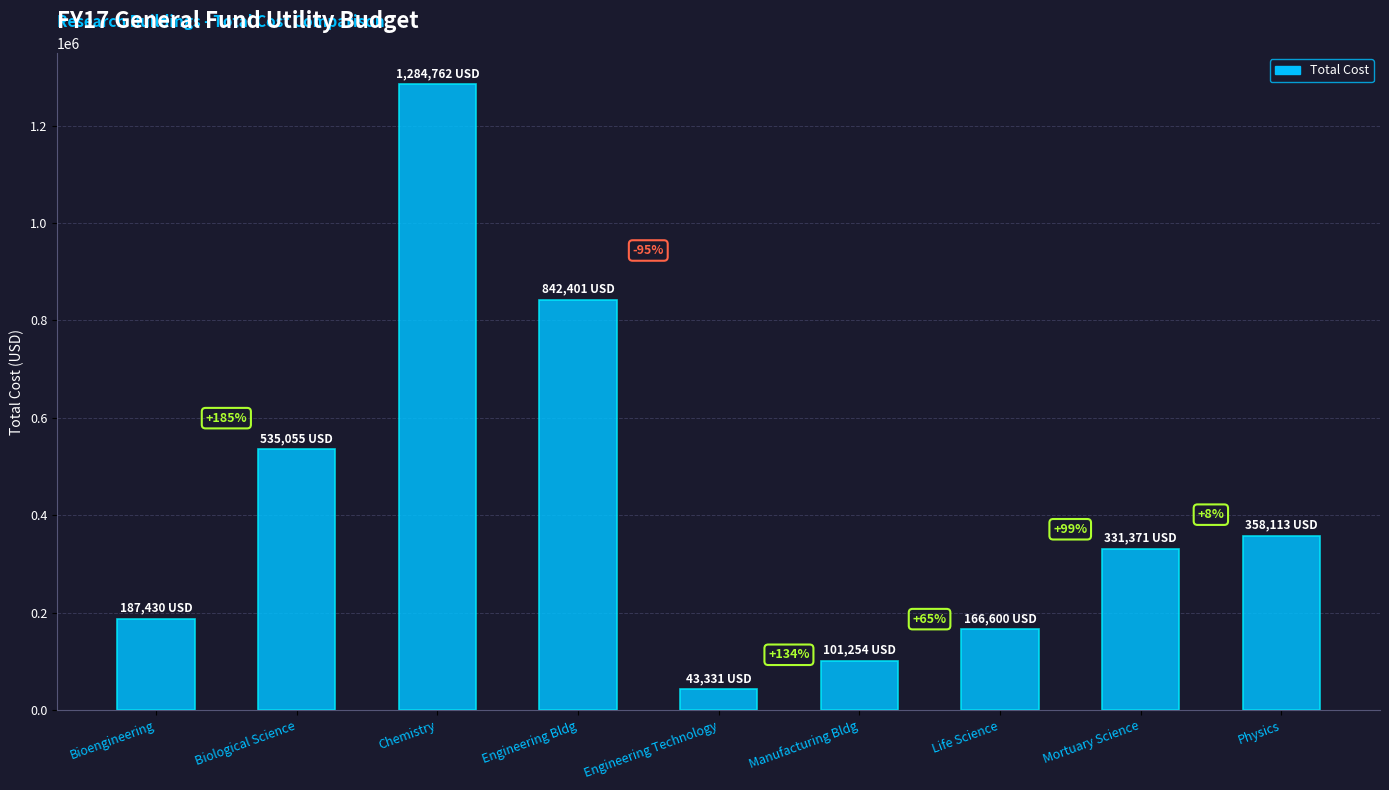

How many bars are there in total?

9